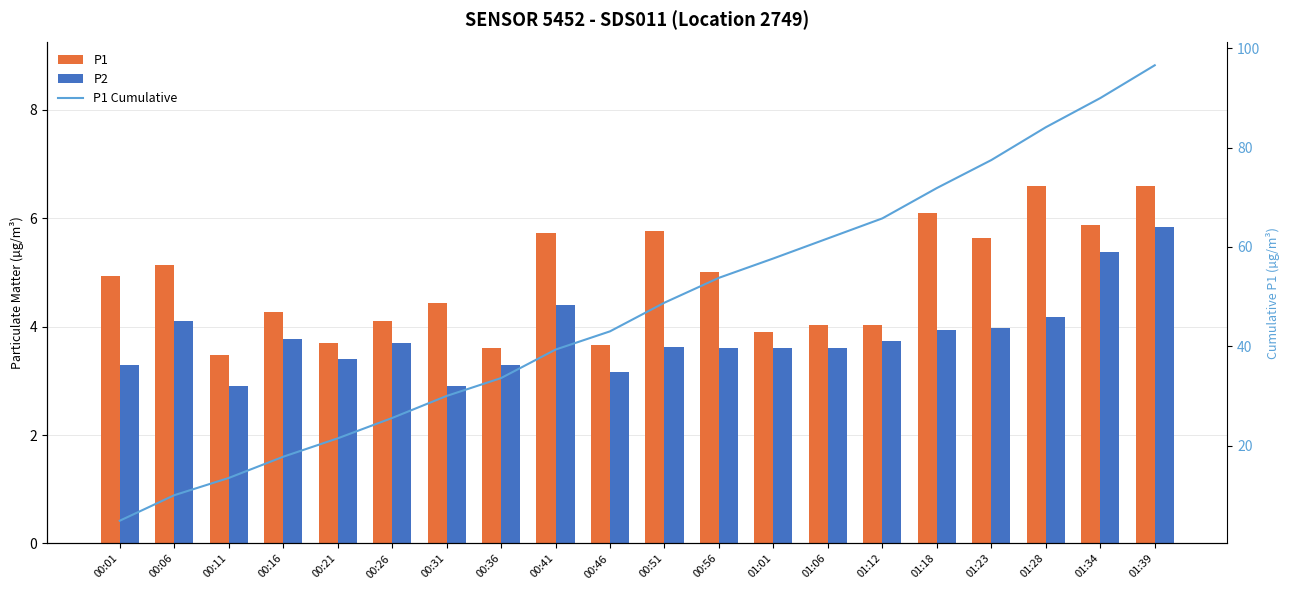

True or false: P1 has a value of 6.1 at 01:18.

True